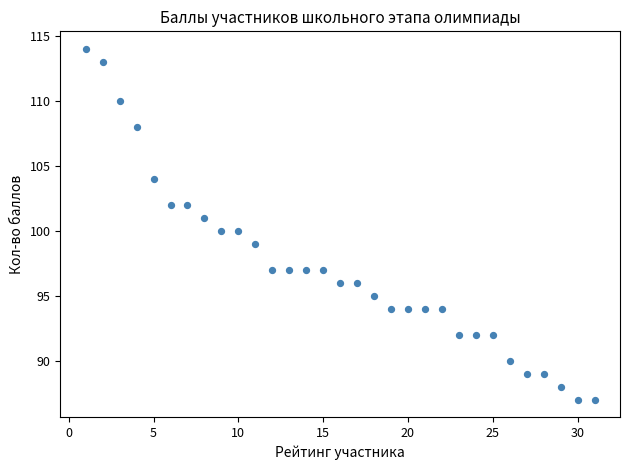

What is the range of X values (max minus min)?

30